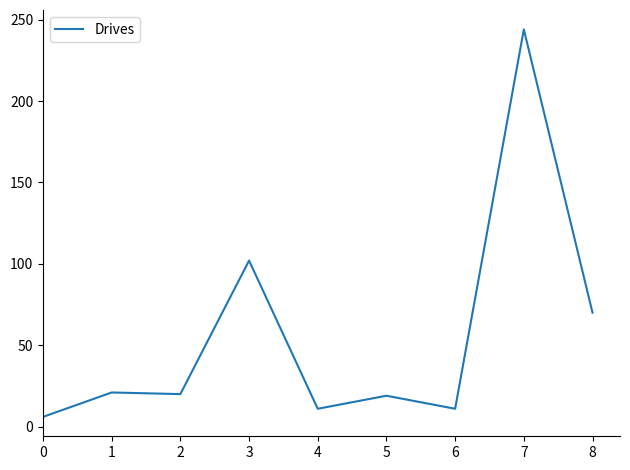

Which category has the highest value across all series?

7